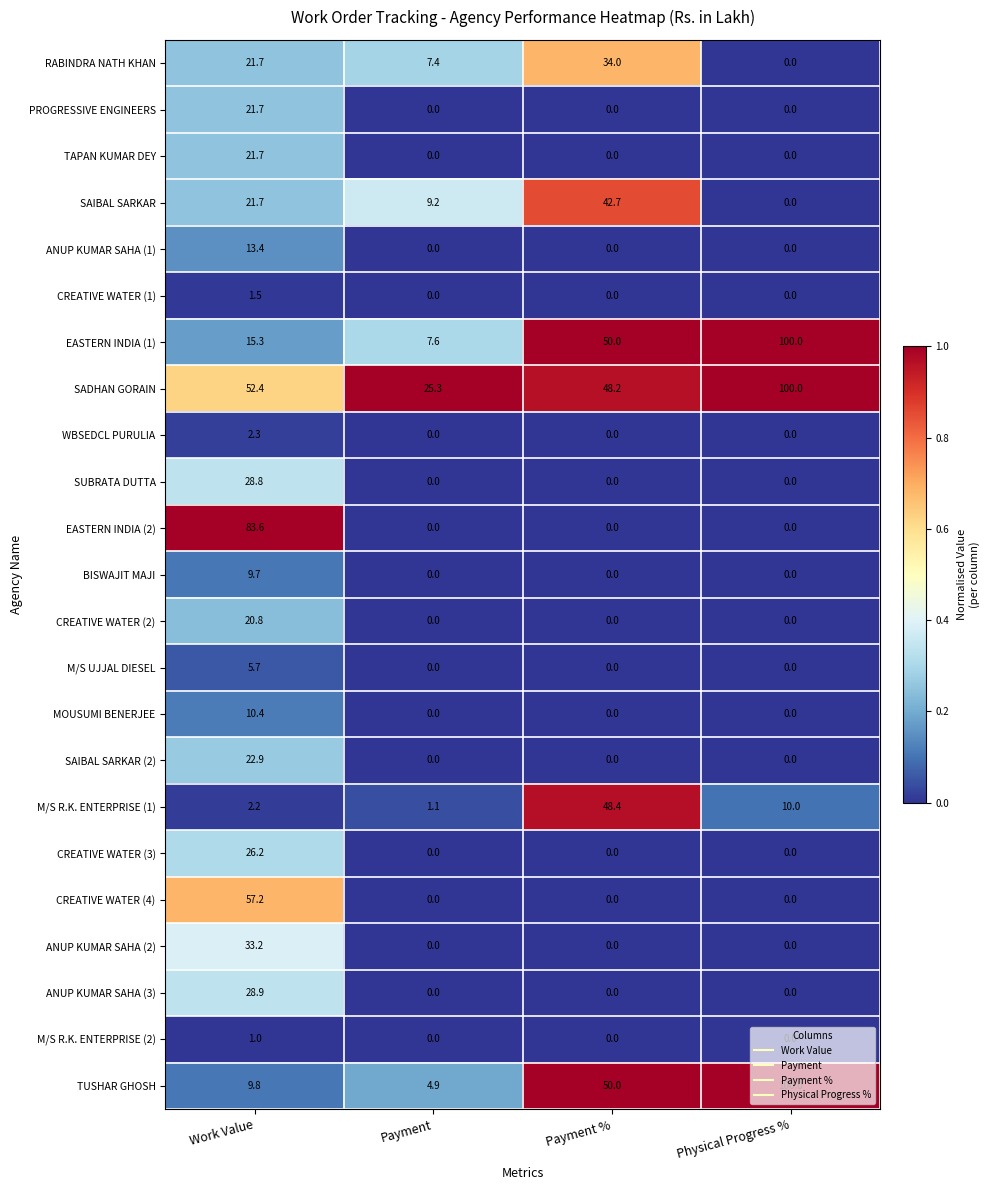

How many values in the CREATIVE WATER (3) series exceed 0?

1